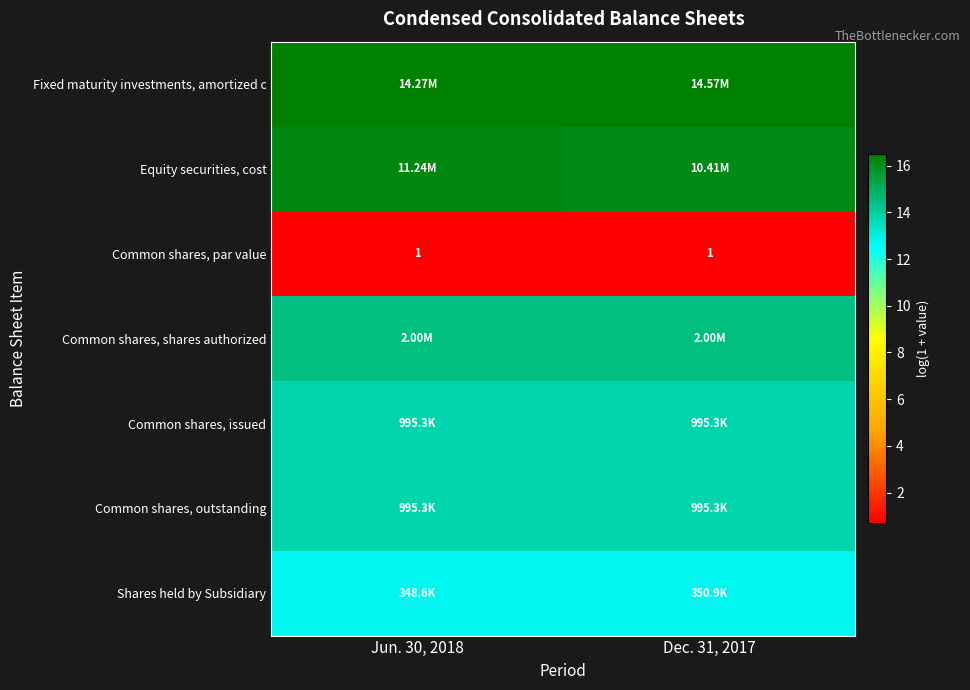

At which category is the sum across all series the highest?

Jun. 30, 2018